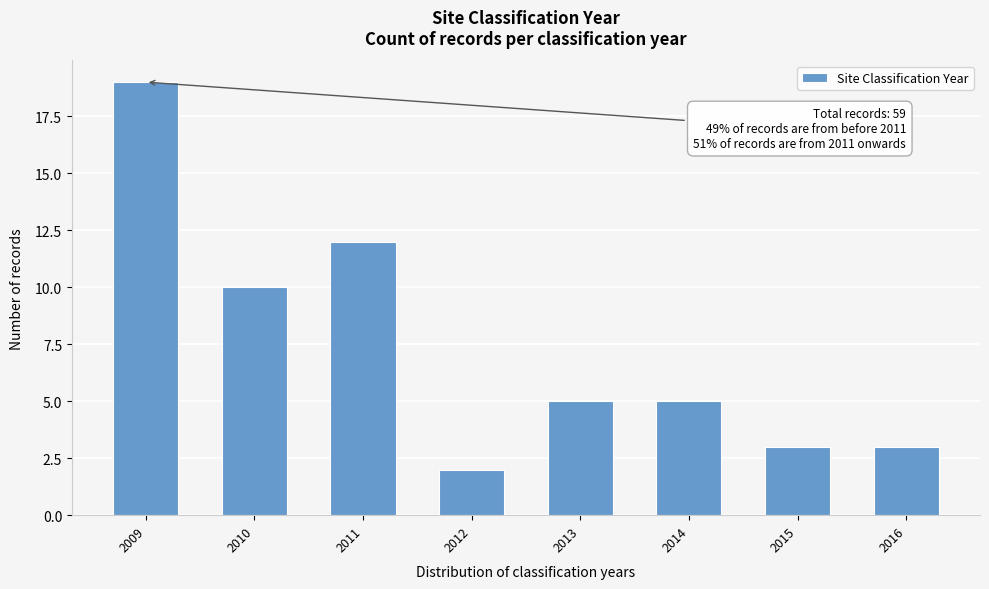

Reading right to left, what are all the values shown in this chart?

3	3	5	5	2	12	10	19